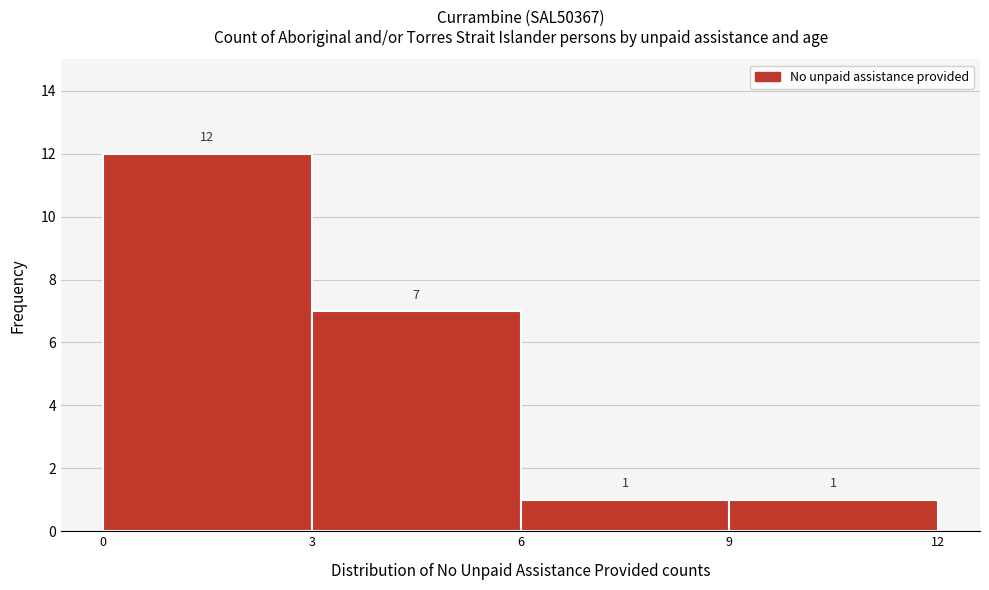

Reading left to right, list every bar in this chart as the range it spans on the x-axis followed by its height.

0 to 3: 12
3 to 6: 7
6 to 9: 1
9 to 12: 1